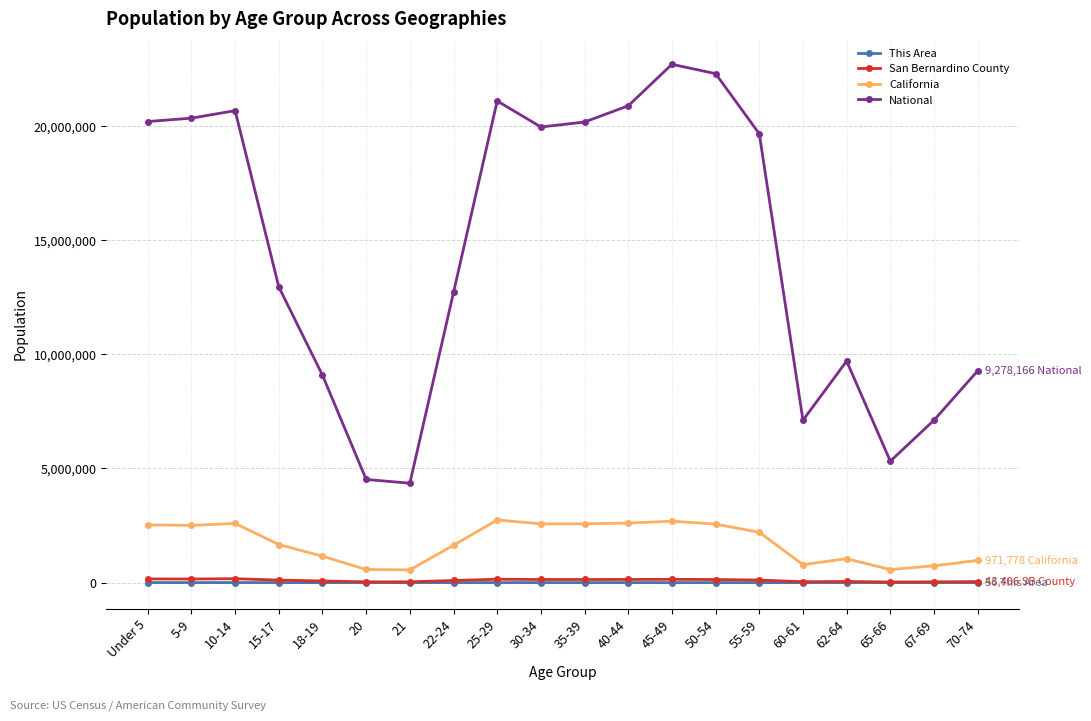

Which series has the widest spread of values?

National